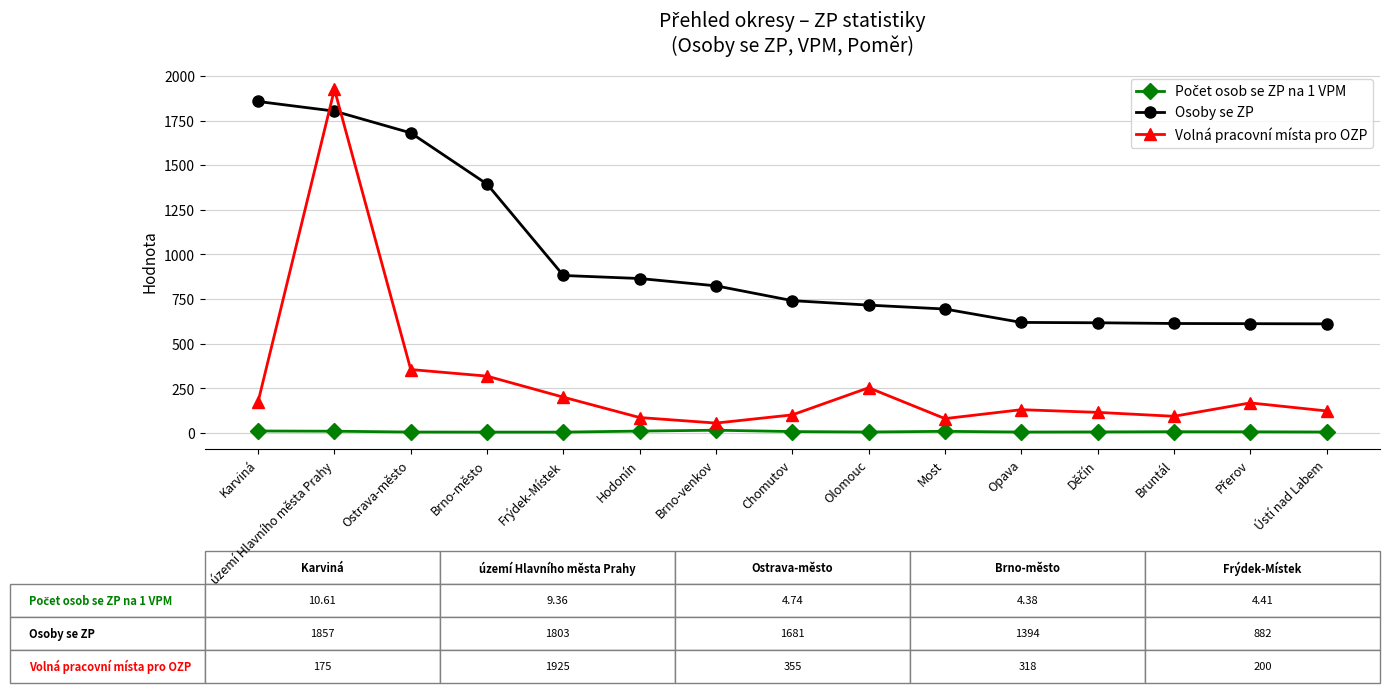

Which series has the largest range (max minus min)?

Volná pracovní místa pro OZP